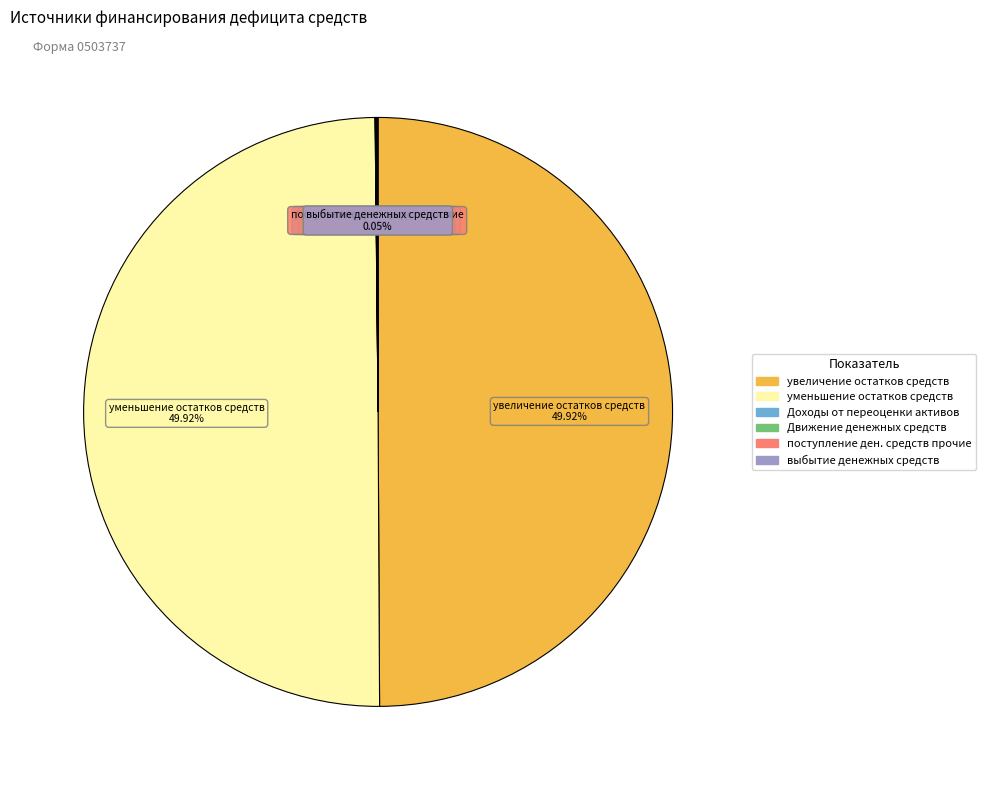

What is the smallest slice in the pie chart?

Доходы от переоценки активов